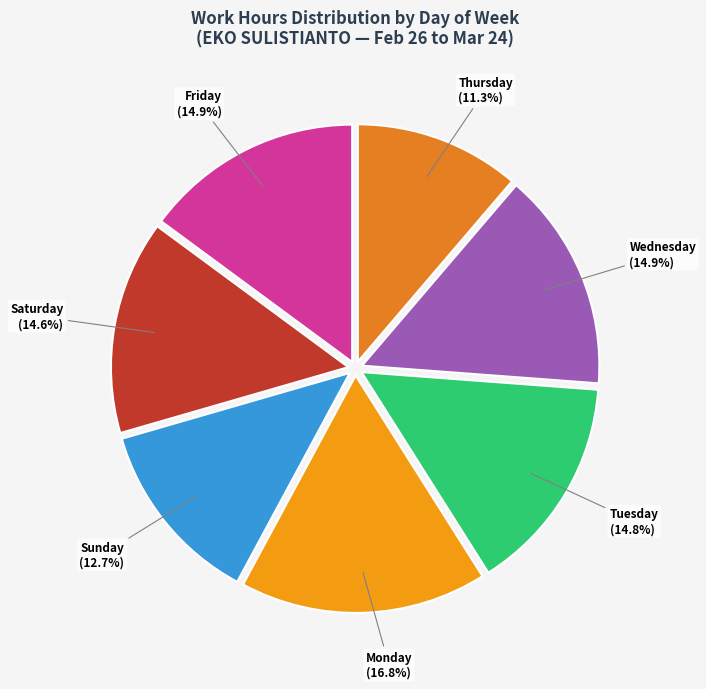

What is the ratio of the value at Saturday (14.6%) to the value at Wednesday (14.9%)?

1.0